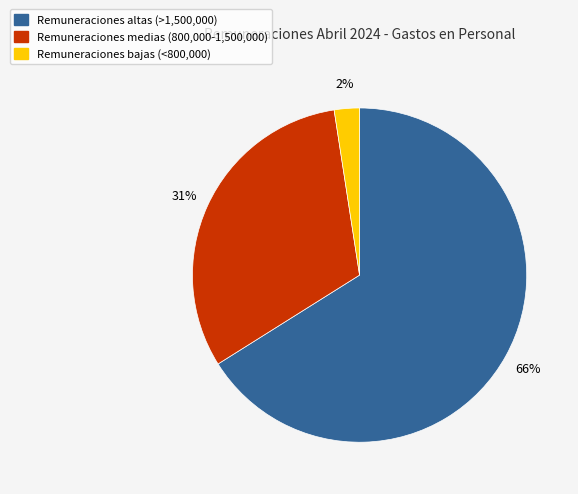

To the nearest percent, what is the average slice percentage?

33%